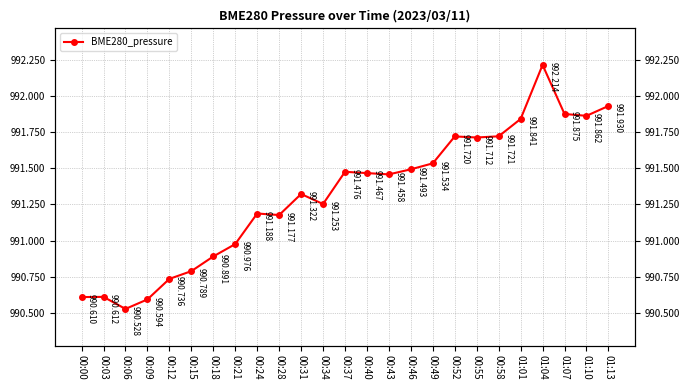

Where does the data first go above 991?

00:24